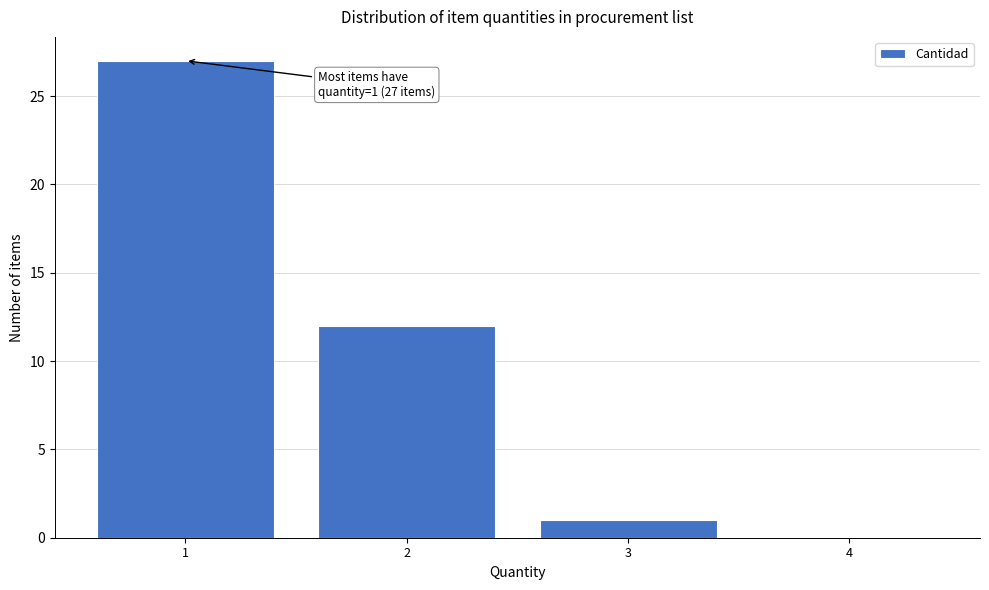

Which range on the x-axis has the tallest bar?

0.5 to 1.5